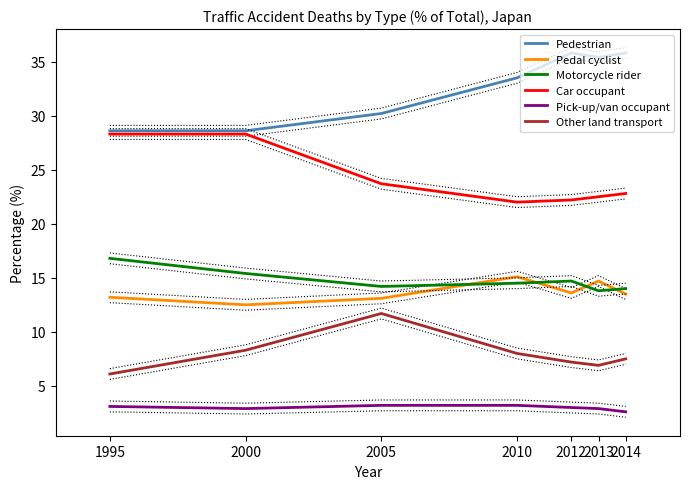

The value of Motorcycle rider at 2014 is 14.0. True or false?

True